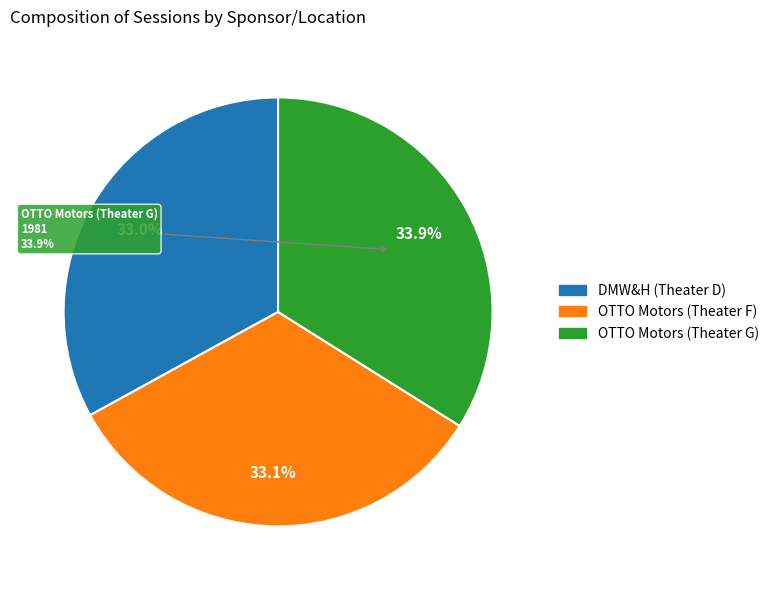

Rank the categories by value from highest to lowest.

OTTO Motors (Theater G), OTTO Motors (Theater F), DMW&H (Theater D)